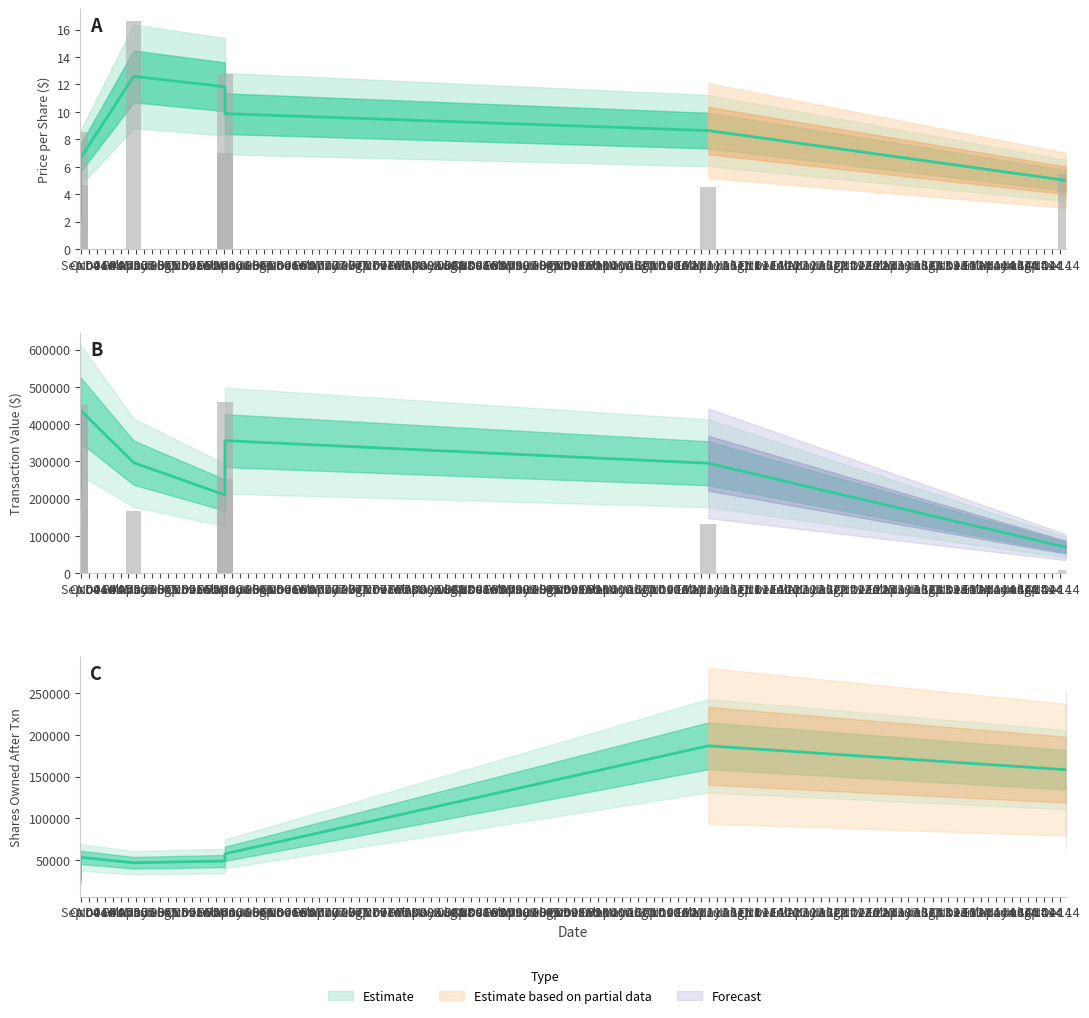

What is the smallest value displayed?

4.6